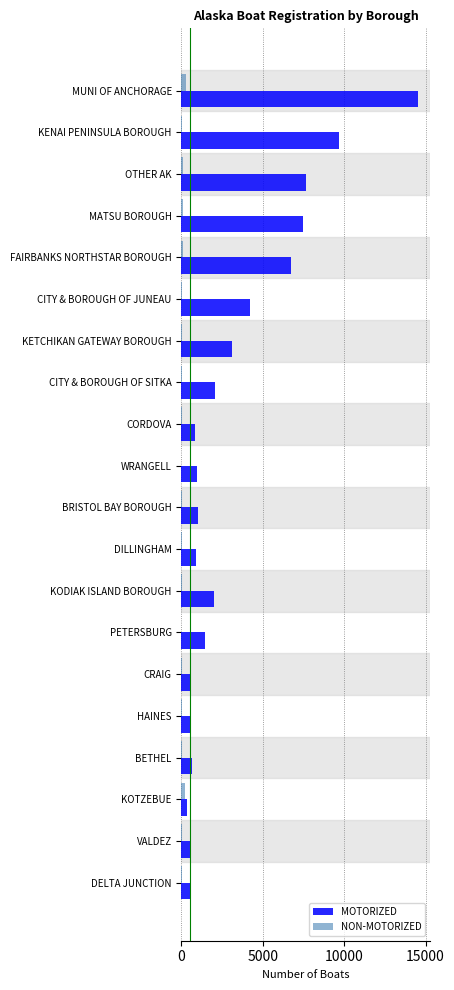

What is the sum of all NON-MOTORIZED values?

936